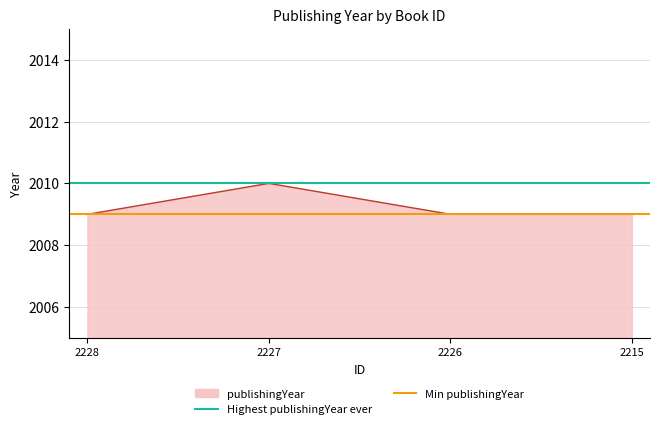

The value of Highest publishingYear ever at 2228 is 2010. True or false?

True